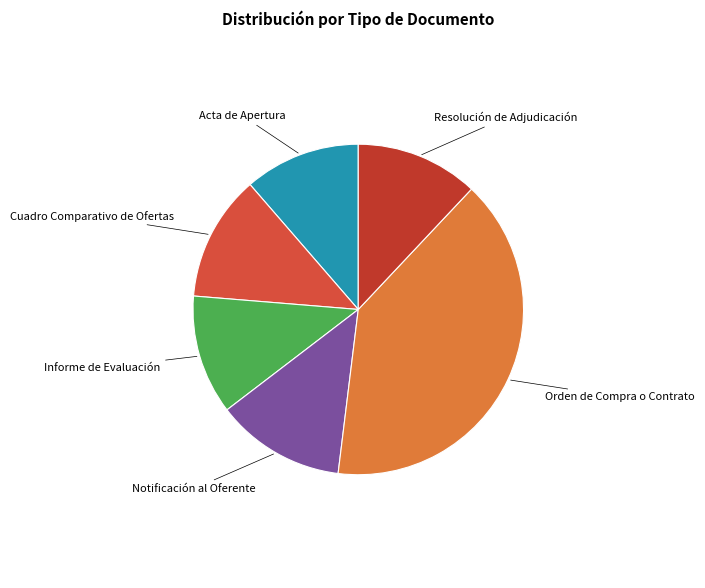

The Orden de Compra o Contrato slice represents 40% of the pie. True or false?

True